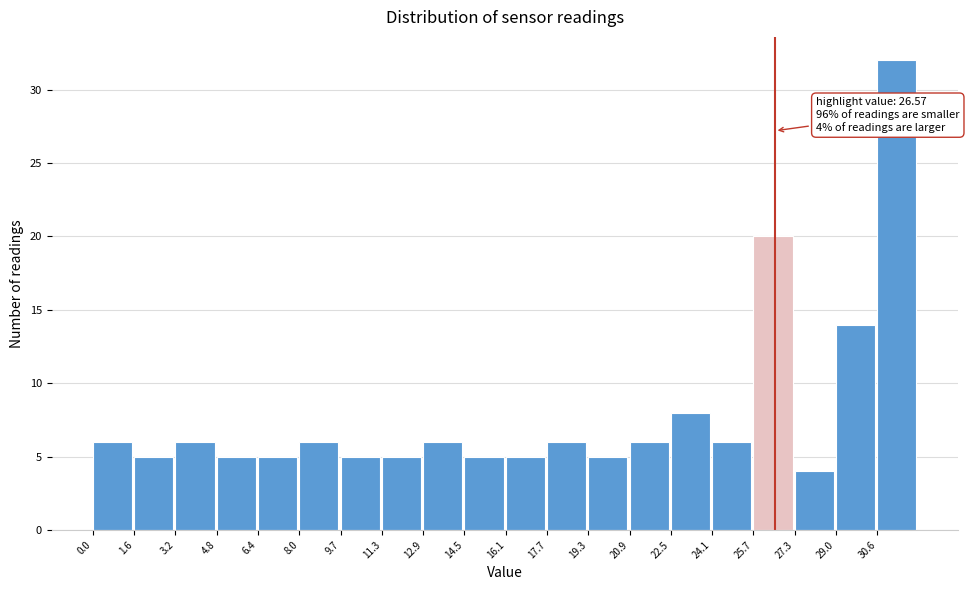

Over which range of the x-axis is the bar tallest?

30.6 to 32.2